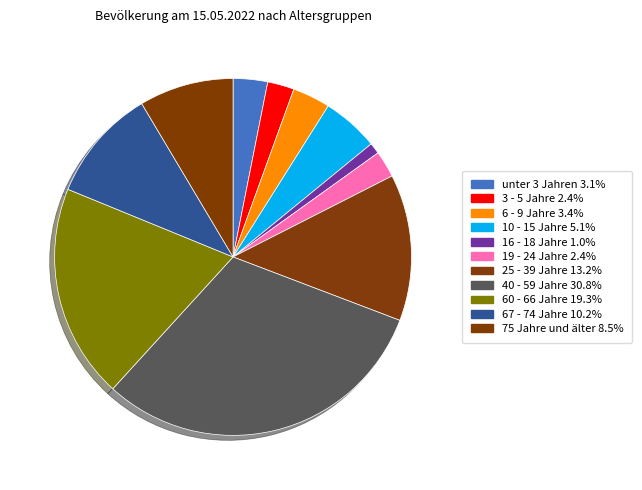

Count the number of slices in the pie.

11